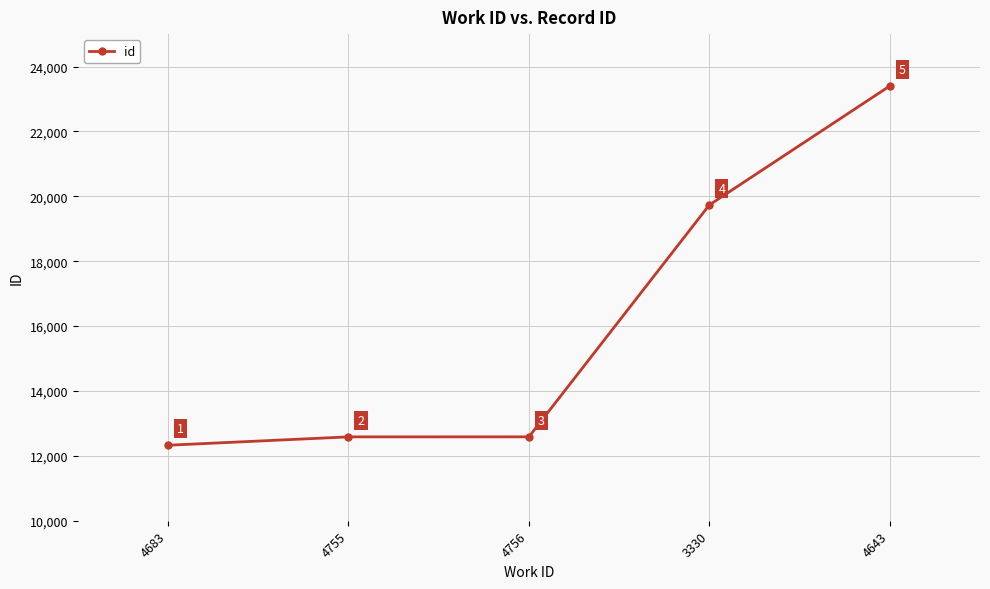

What value does the data have at 4756?

12586